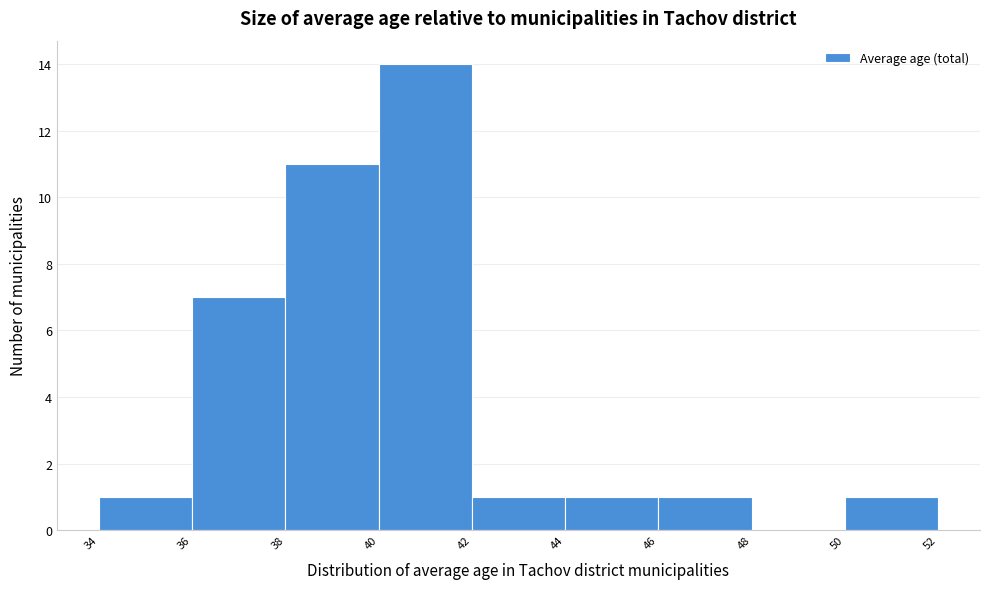

Reading left to right, transcribe this chart: for each bar, give the range it covers on the x-axis and its height. The values are not printed on the chart, so give them approximately, as read against the axis.

34 to 36: 1
36 to 38: 7
38 to 40: 11
40 to 42: 14
42 to 44: 1
44 to 46: 1
46 to 48: 1
48 to 50: 0
50 to 52: 1